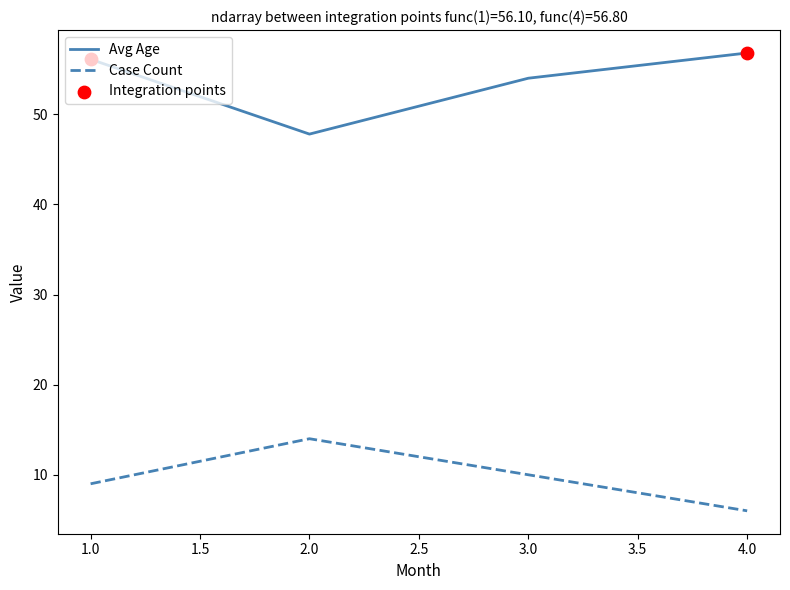

At how many categories does at least one series exceed 53?

3